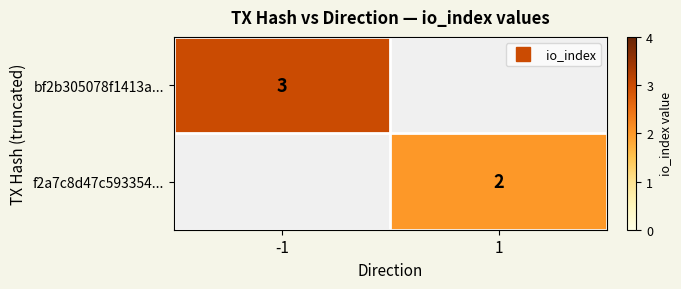

How many values in bf2b305078f1413a... are above zero?

1